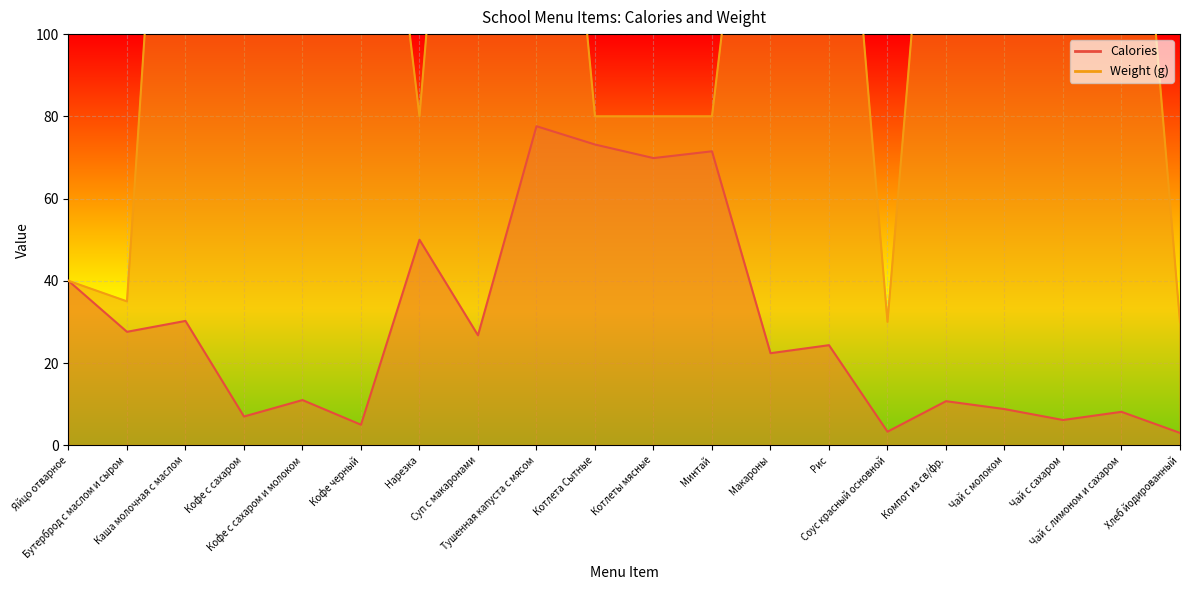

Which series has the largest total across all categories?

Weight (g)